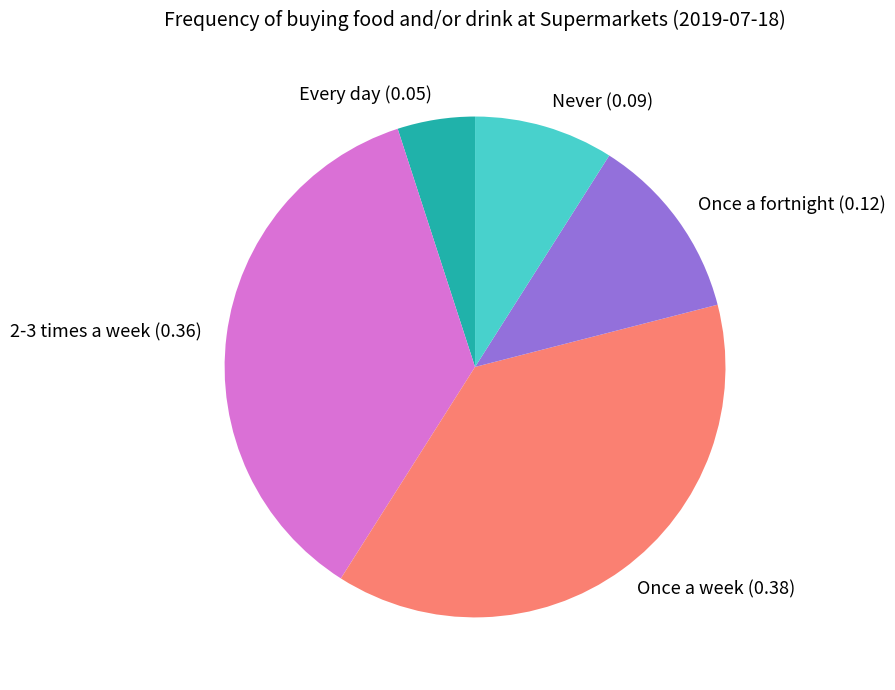

Count the number of slices in the pie.

5